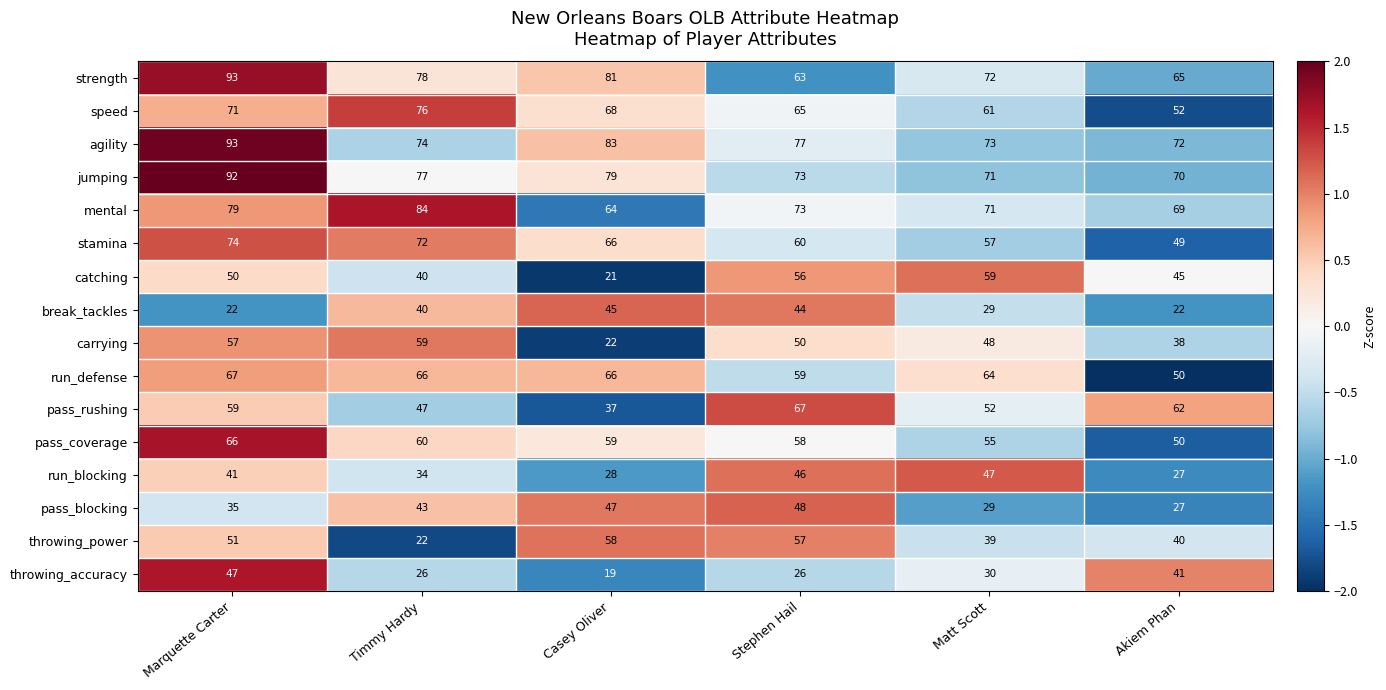

What is the greatest value displayed?

93